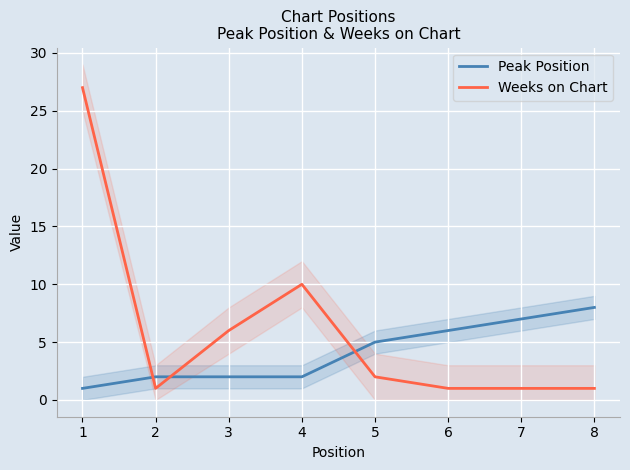

Reading left to right, list all the values displayed in this chart.

Peak Position: 1=1	2=2	3=2	4=2	5=5	6=6	7=7	8=8
Weeks on Chart: 1=27	2=1	3=6	4=10	5=2	6=1	7=1	8=1